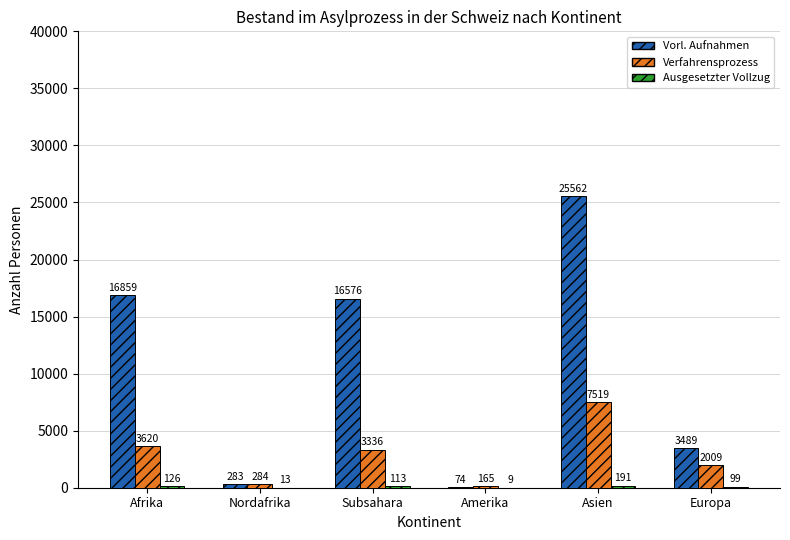

At which category is the sum across all series the highest?

Asien